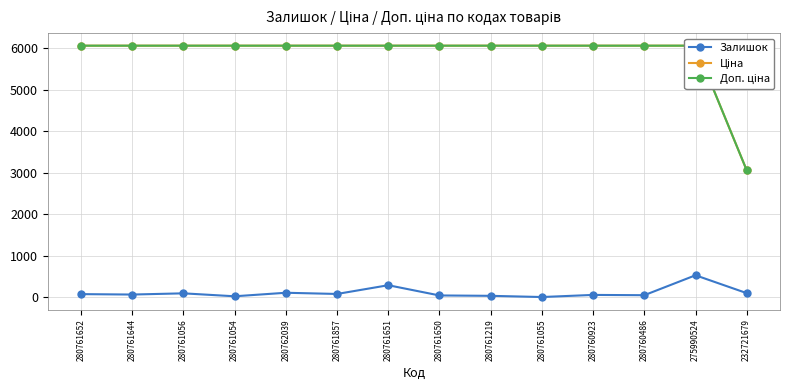

What is the maximum value for Доп. ціна?

6067.2